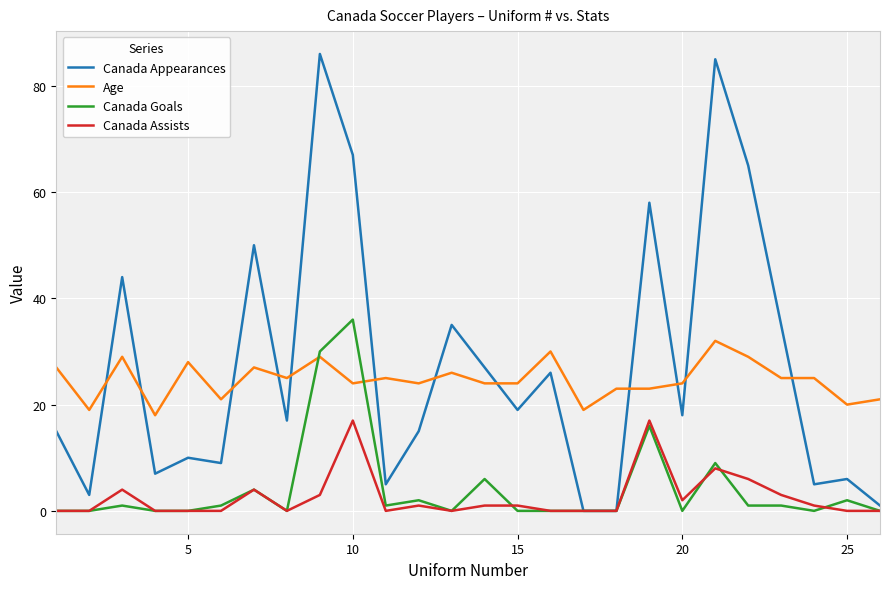

What is the highest value of the Canada Goals series?

36